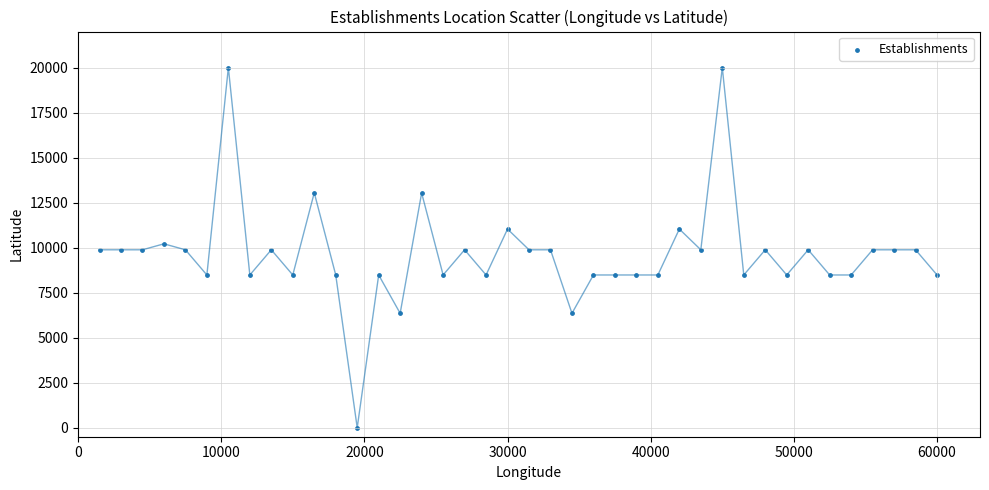

What is the range of X values (max minus min)?

58500.0